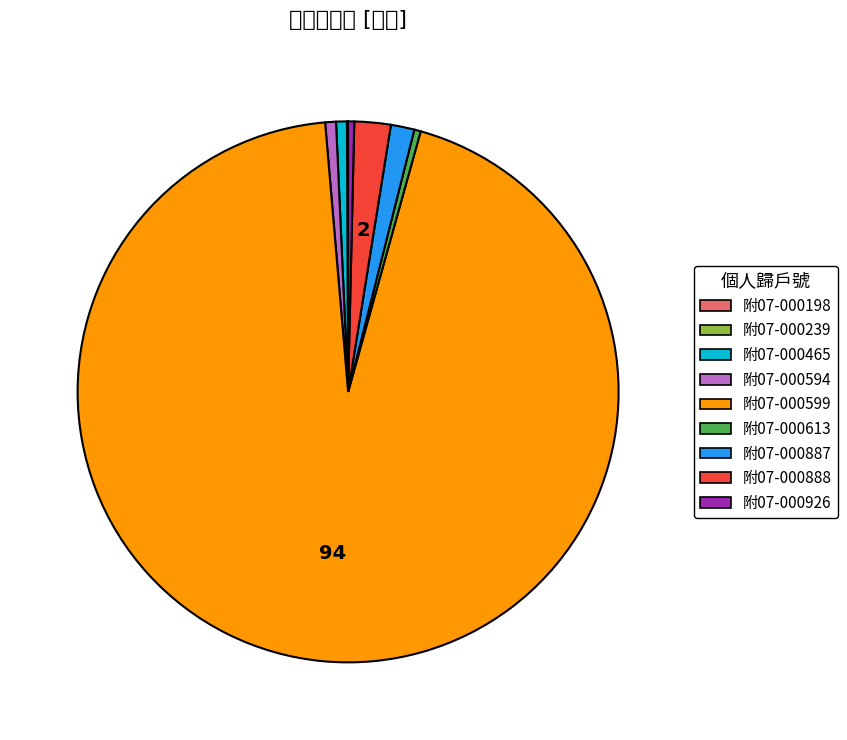

What is the majority slice?

附07-000599